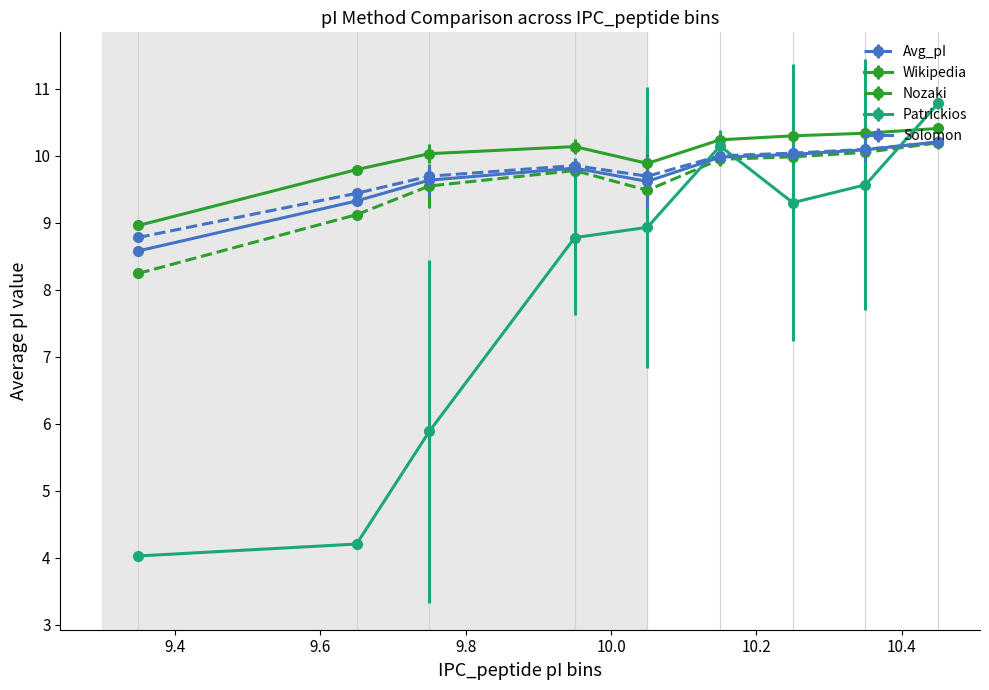

What is the value of the Solomon point at the 1st from the left?

8.6